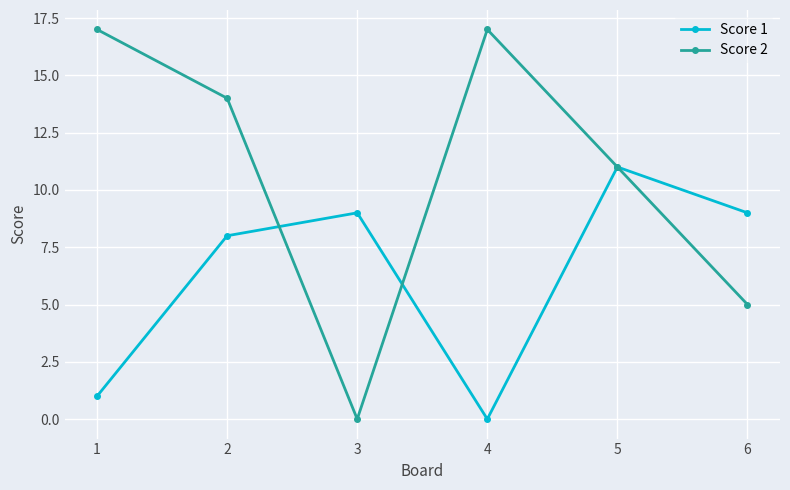

Which series has the widest spread of values?

Score 2